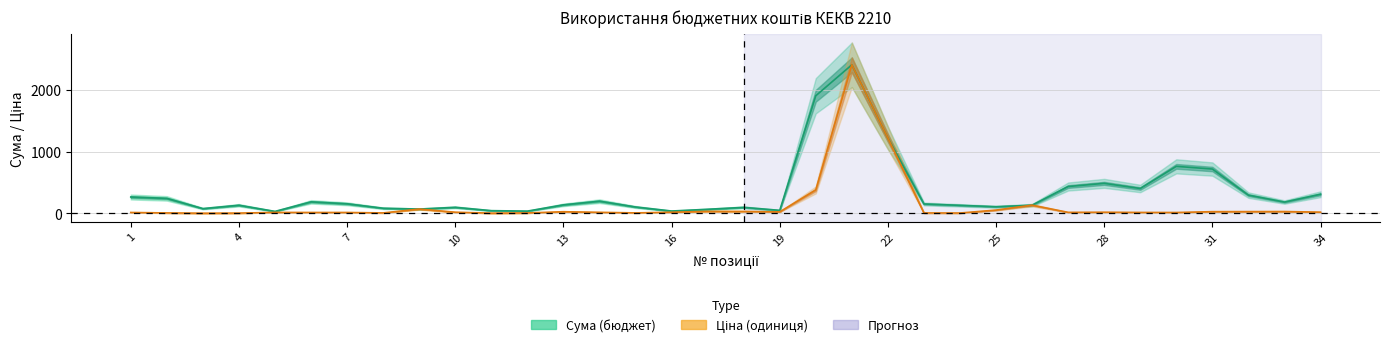

What is the difference between the Ціна values at 2 and 34?

12.6